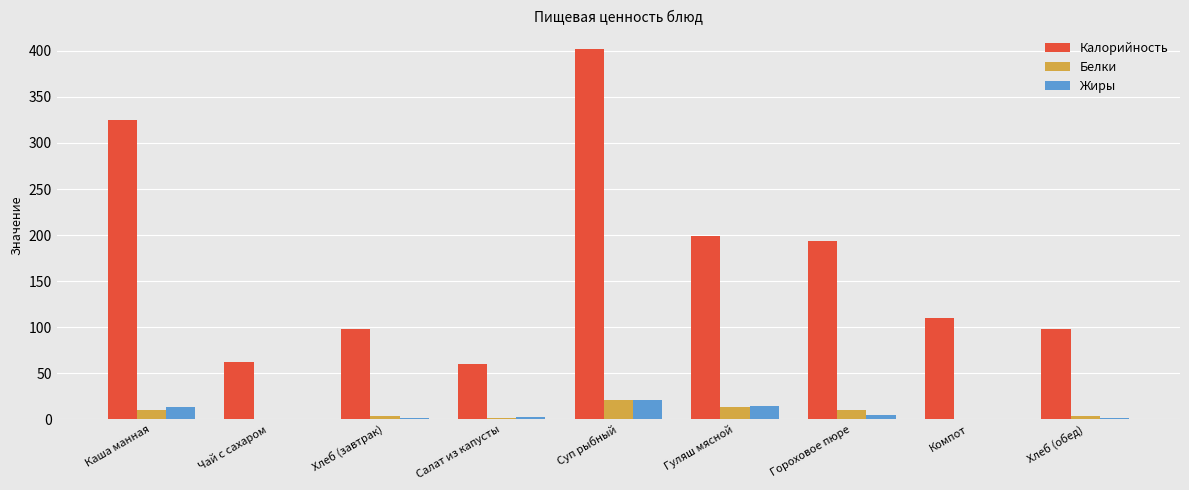

How many groups of bars are there?

9